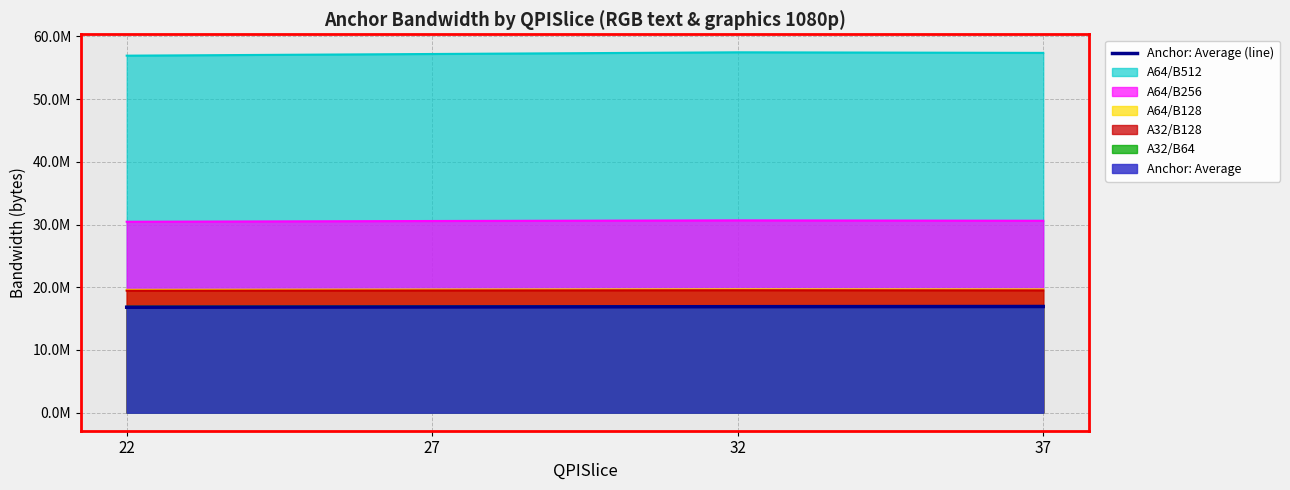

True or false: A64/B512 and Anchor: Average intersect in this chart.

False